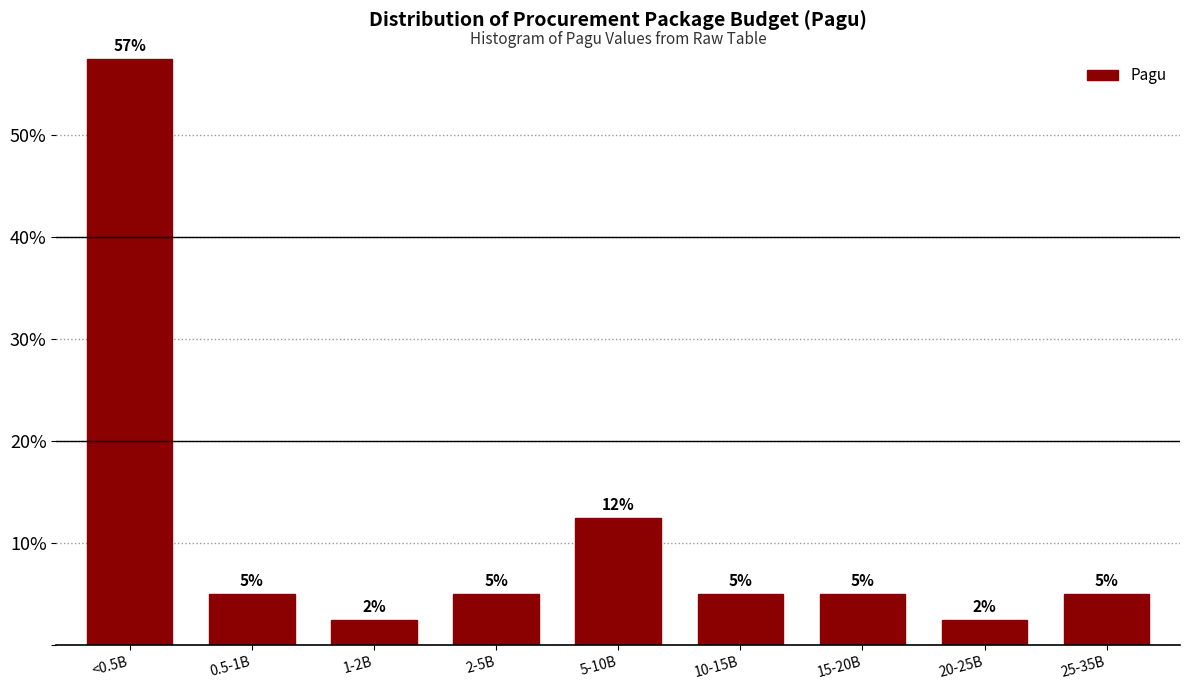

What is the difference between the maximum and minimum values?

55.0